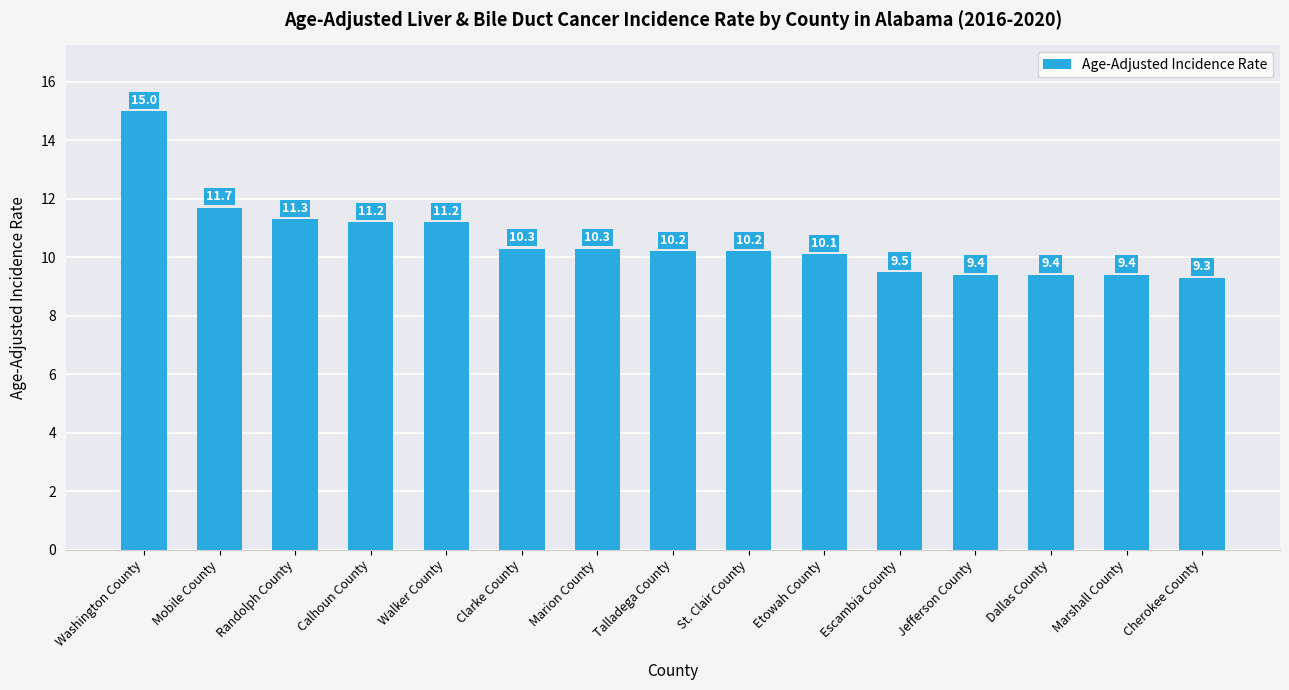

What is the greatest value displayed?

15.0